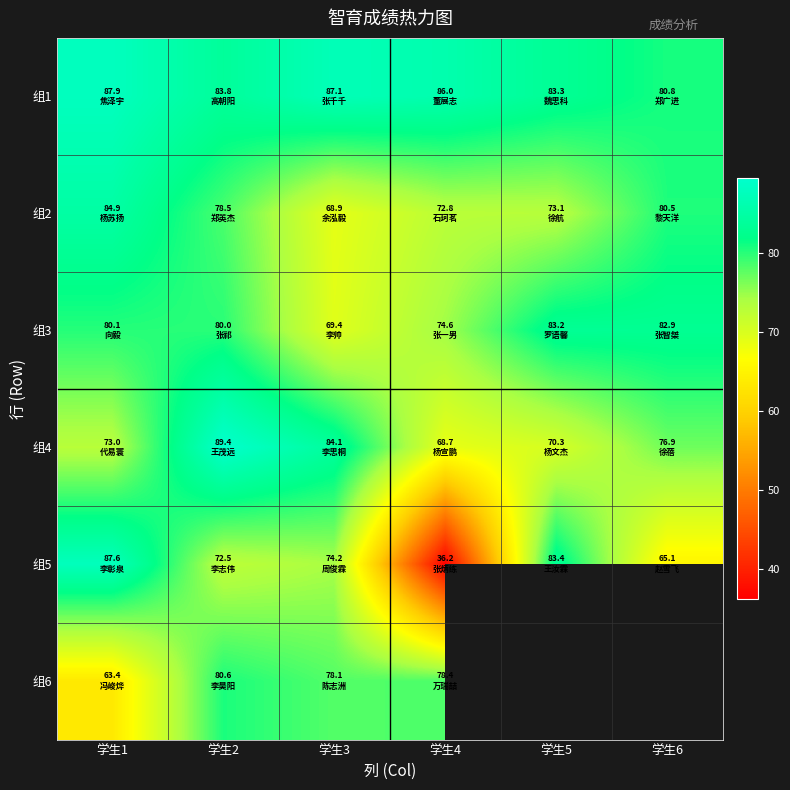

What is the maximum value for 组2?

84.9